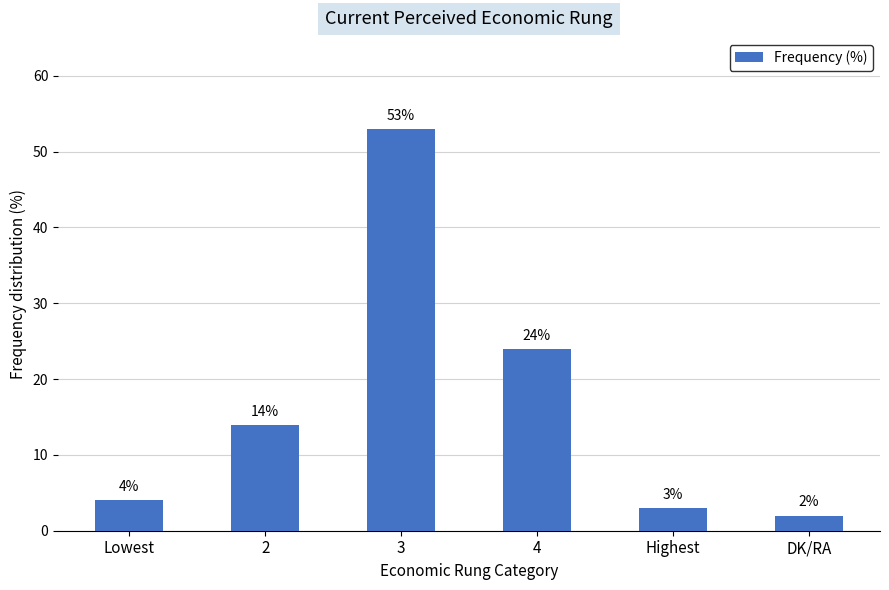

Where is the data nearest to the value 27?

4